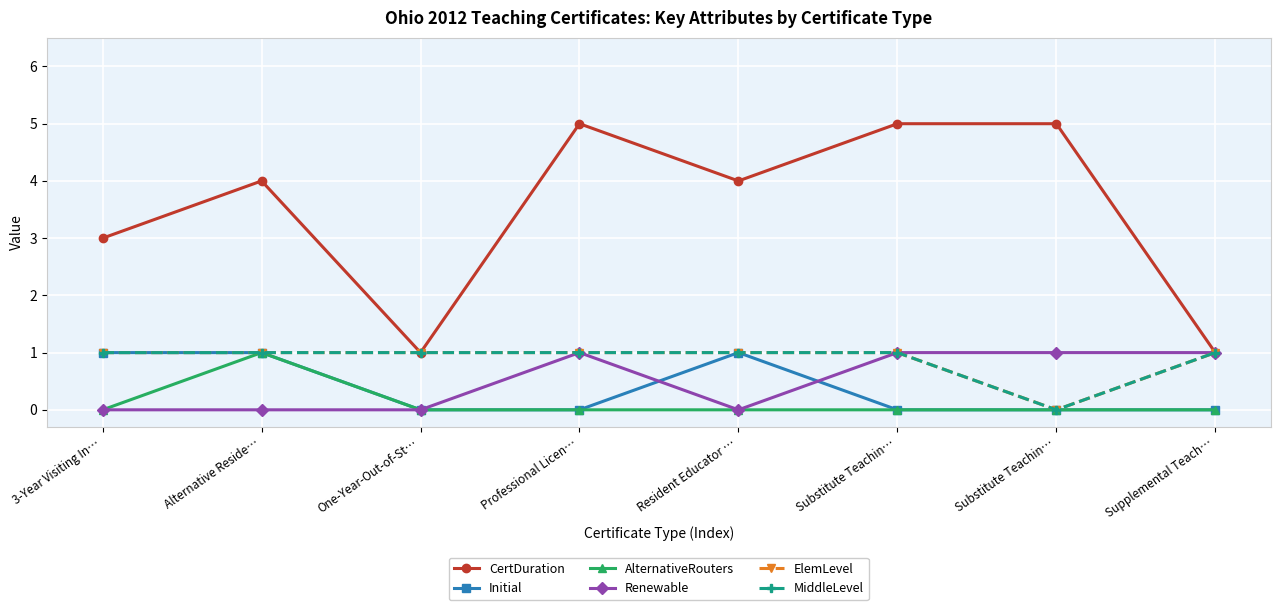

Reading left to right, what are all the values shown in this chart?

CertDuration: 3	4	1	5	4	5	5	1
Initial: 1	1	0	0	1	0	0	0
AlternativeRouters: 0	1	0	0	0	0	0	0
Renewable: 0	0	0	1	0	1	1	1
ElemLevel: 1	1	1	1	1	1	0	1
MiddleLevel: 1	1	1	1	1	1	0	1